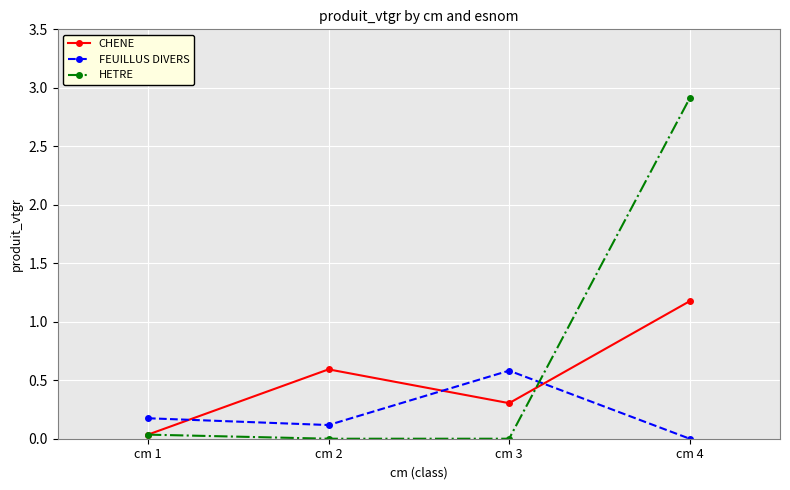

What is the total value across all series at cm 2?

0.7